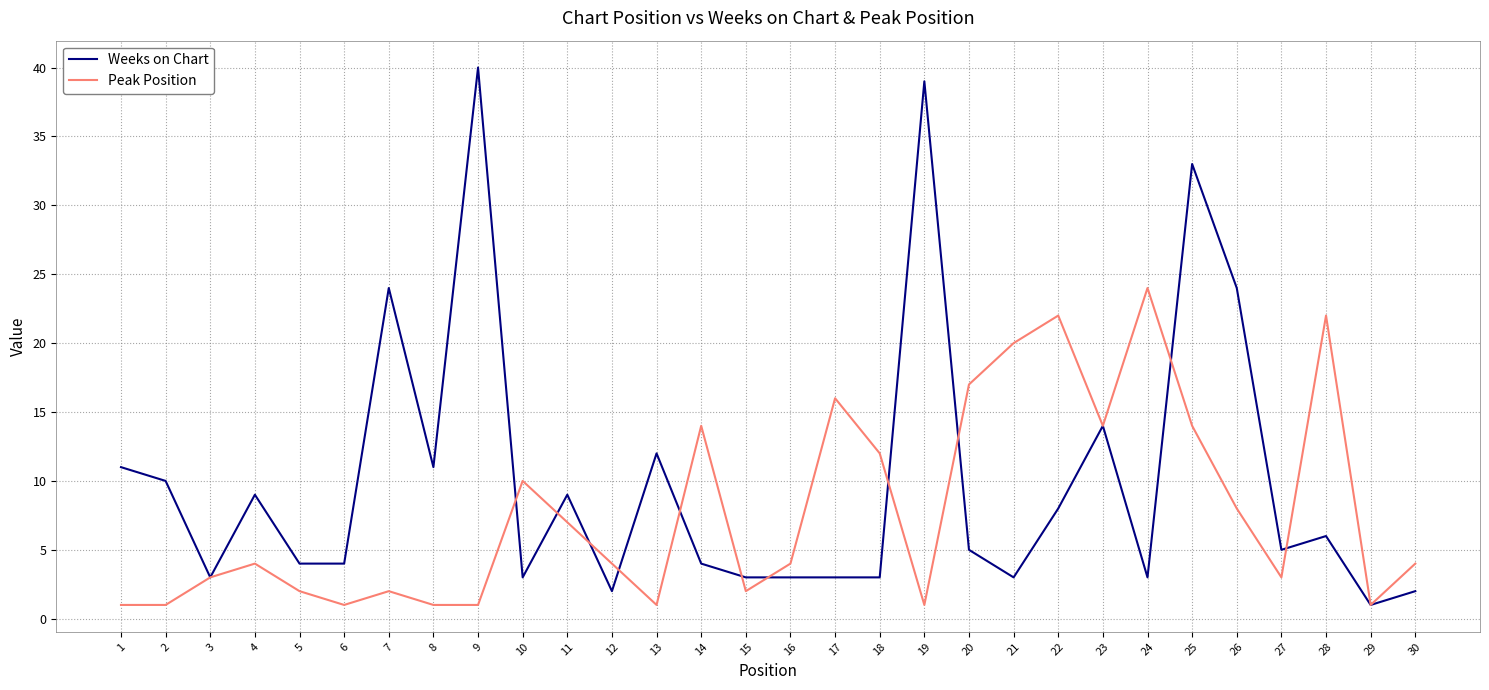

Is the value of Peak Position at 18 greater than the value of Weeks on Chart at 8?

Yes